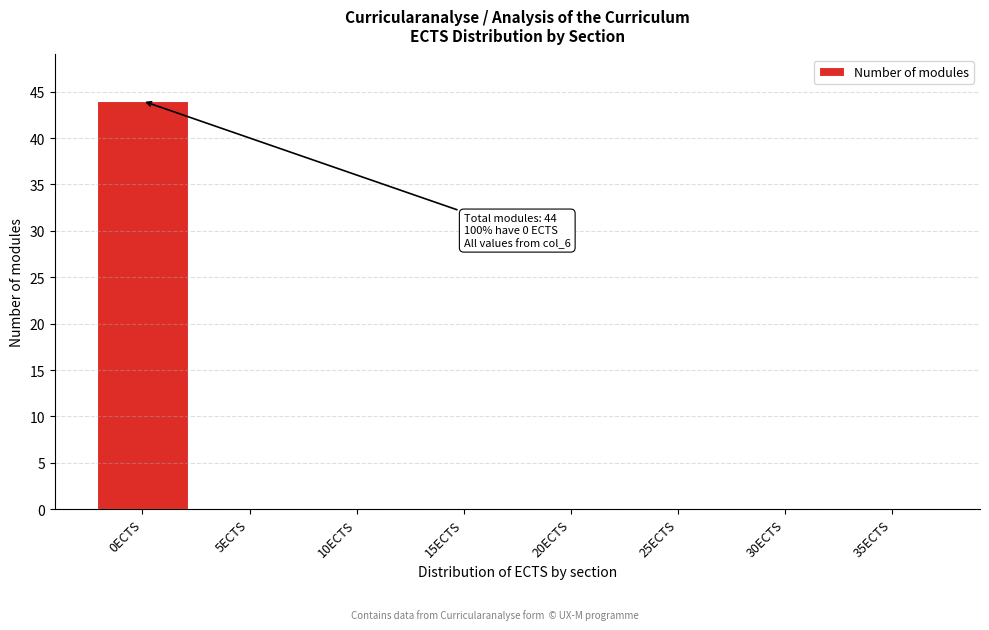

Reading right to left, extract all data points from this chart.

35ECTS=0	30ECTS=0	25ECTS=0	20ECTS=0	15ECTS=0	10ECTS=0	5ECTS=0	0ECTS=44